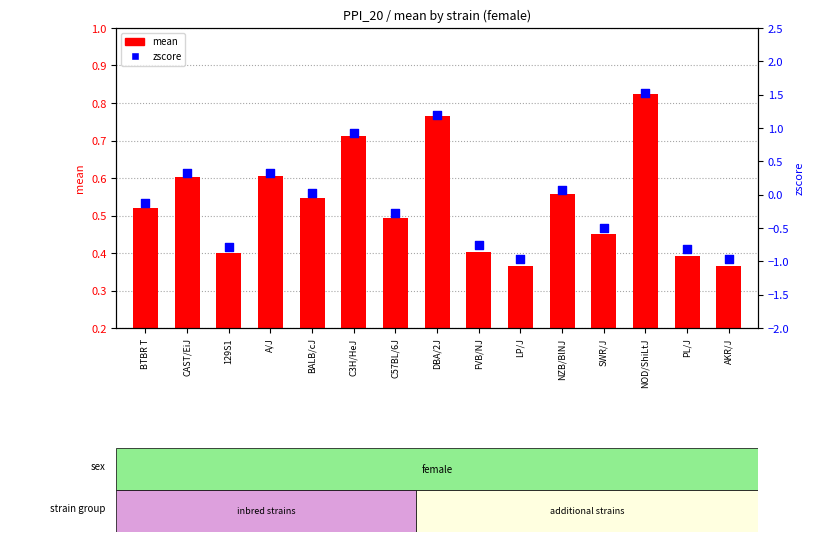

Which series contains the highest Y value?

zscore